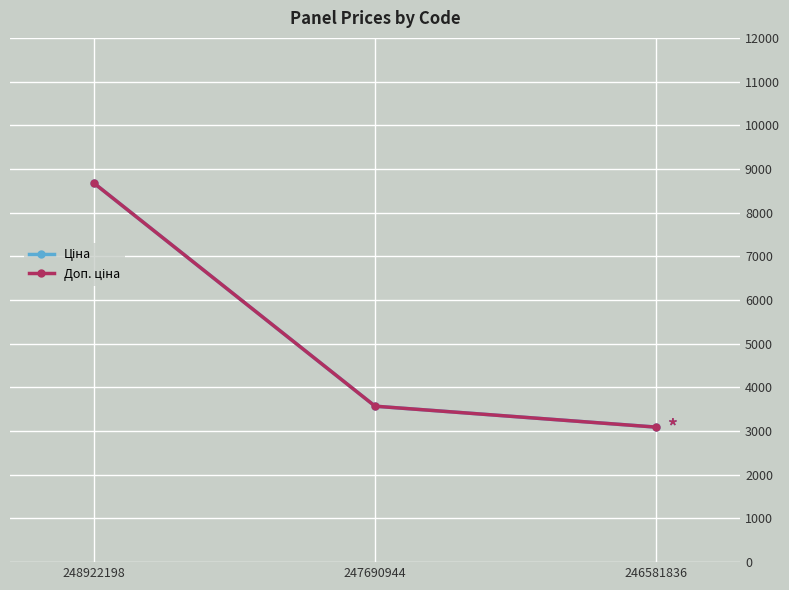

At which category is the sum across all series the highest?

248922198